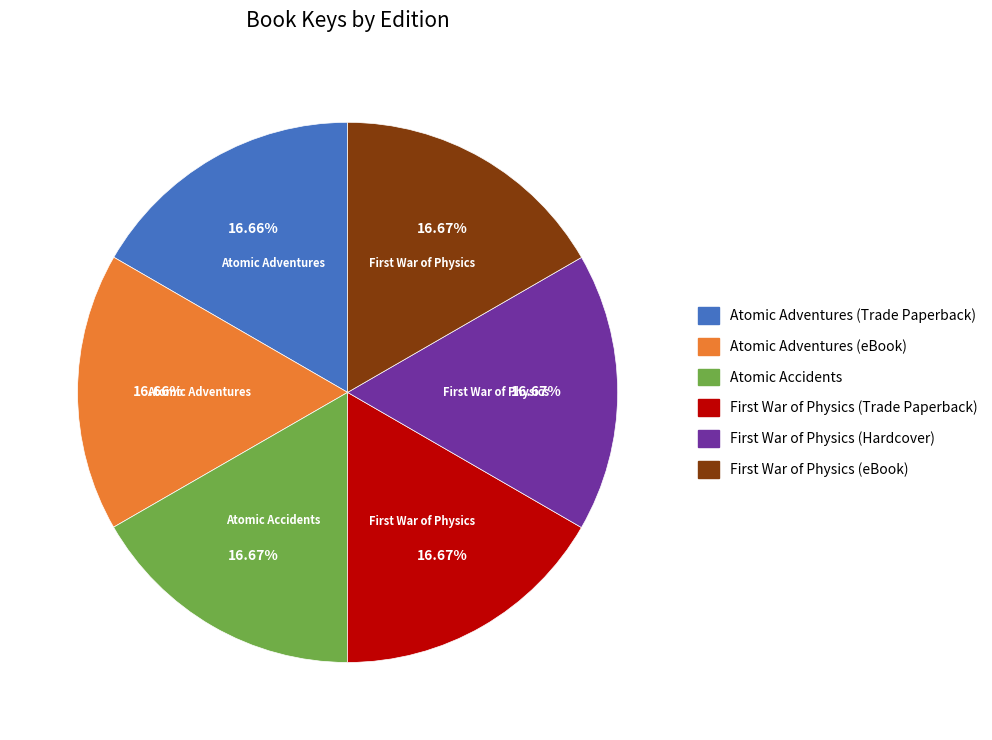

How many slices are in this pie chart?

6